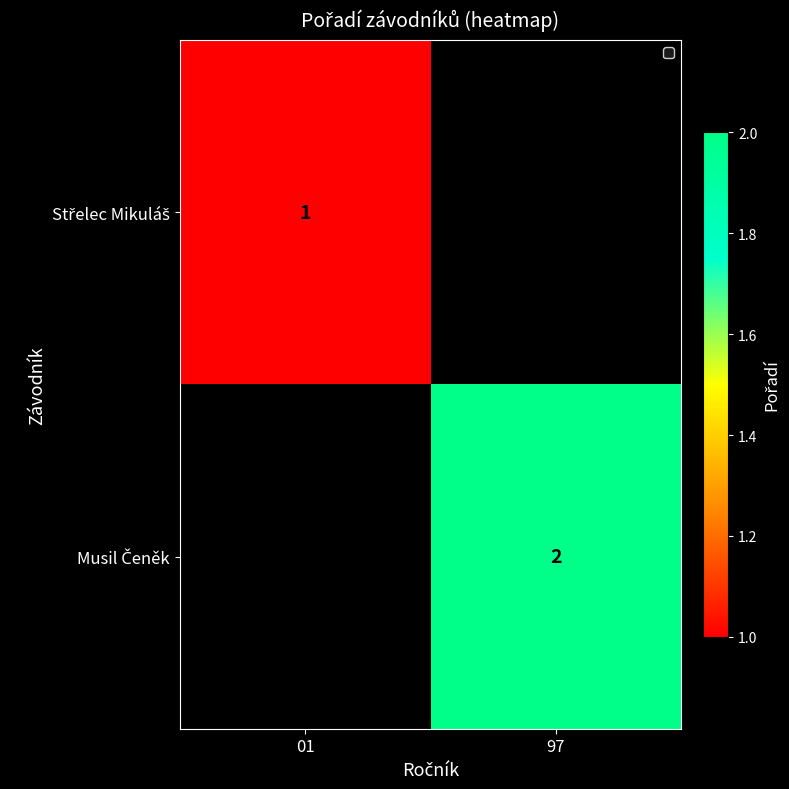

How many series are shown in this chart?

2